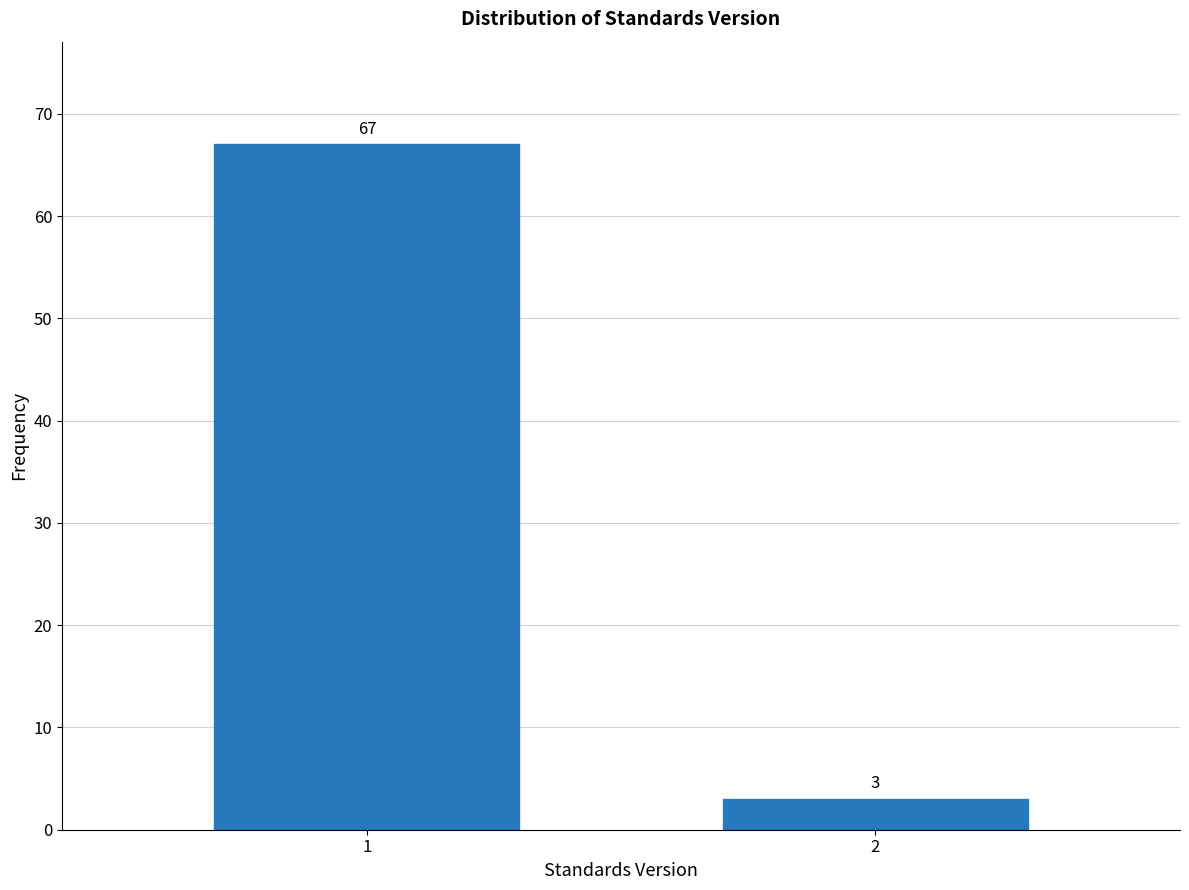

Reading left to right, list all the values displayed in this chart.

1=67	2=3